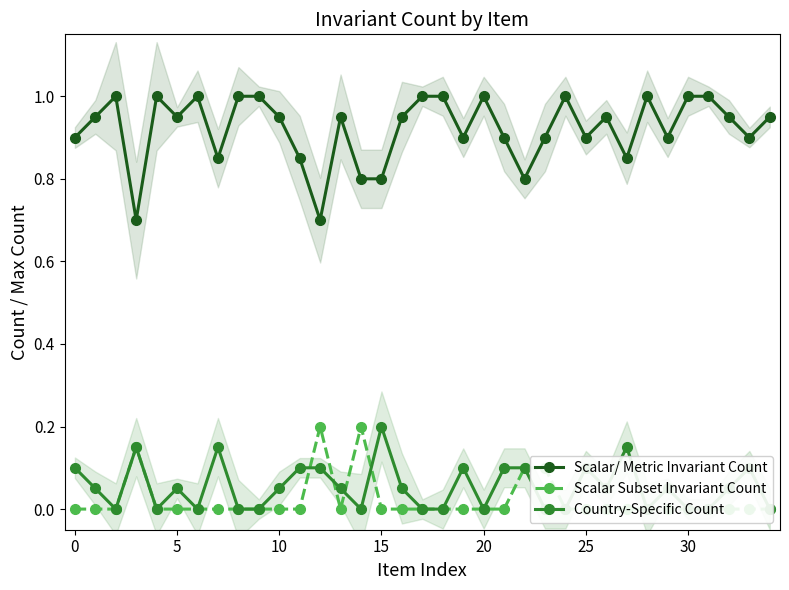

Reading left to right, transcribe all the data shown in this chart.

Scalar/ Metric Invariant Count: 0.9	0.9	1.0	0.7	1.0	0.9	1.0	0.8	1.0	1.0	0.9	0.8	0.7	0.9	0.8	0.8	0.9	1.0	1.0	0.9	1.0	0.9	0.8	0.9	1.0	0.9	0.9	0.8	1.0	0.9	1.0	1.0	0.9	0.9	0.9
Scalar Subset Invariant Count: 0.0	0.0	0.0	0.1	0.0	0.0	0.0	0.0	0.0	0.0	0.0	0.0	0.2	0.0	0.2	0.0	0.0	0.0	0.0	0.0	0.0	0.0	0.1	0.1	0.0	0.0	0.0	0.0	0.0	0.0	0.0	0.0	0.0	0.0	0.0
Country-Specific Count: 0.1	0.1	0.0	0.1	0.0	0.1	0.0	0.1	0.0	0.0	0.1	0.1	0.1	0.1	0.0	0.2	0.1	0.0	0.0	0.1	0.0	0.1	0.1	0.0	0.0	0.1	0.1	0.1	0.0	0.1	0.0	0.0	0.1	0.1	0.0